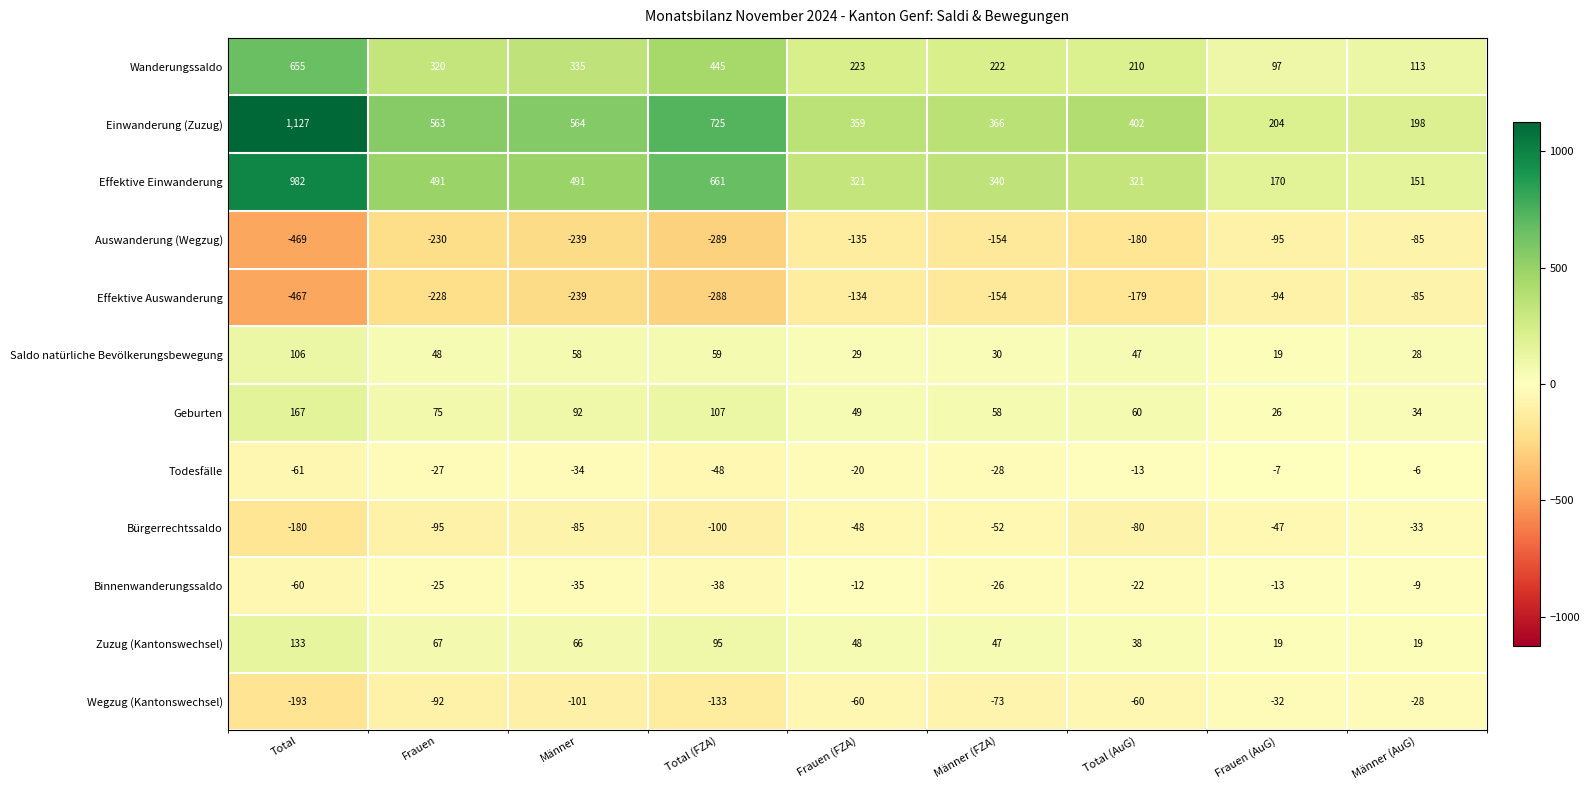

How many categories are shown in the chart?

9